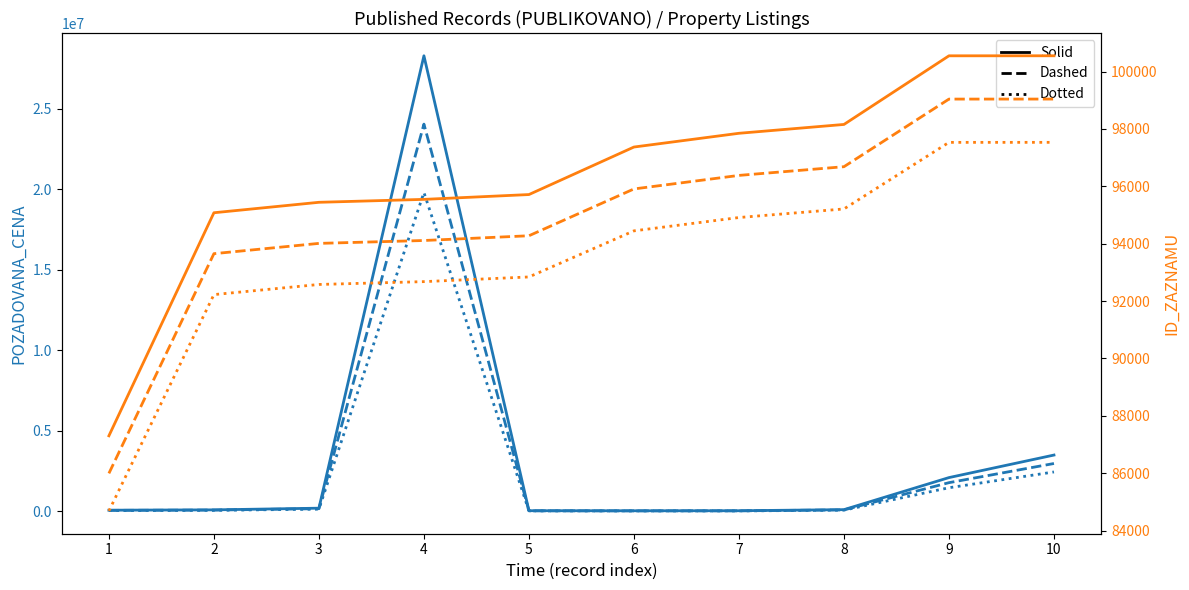

Does the chart display data point markers on the line(s)?

No